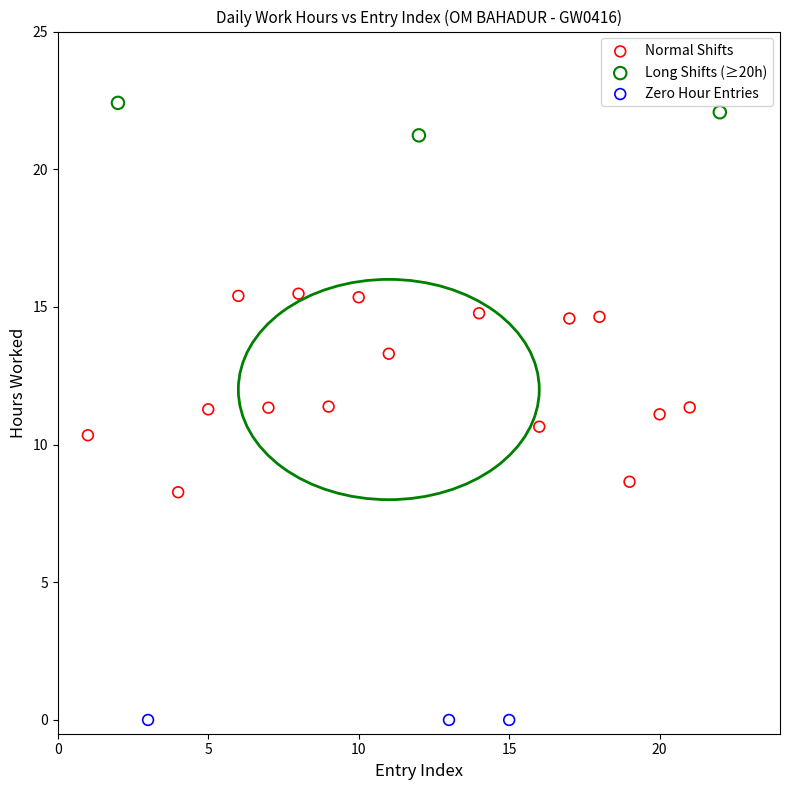

Which series contains the highest Y value?

Long Shifts (≥20h)